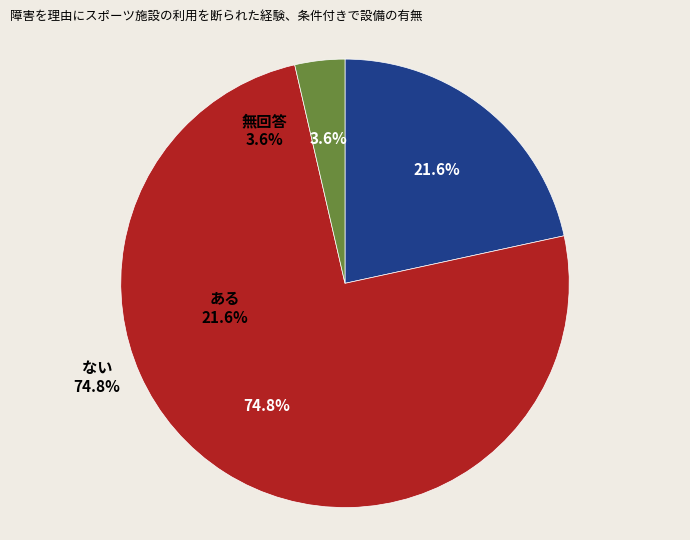

Is there a majority slice in this chart?

Yes